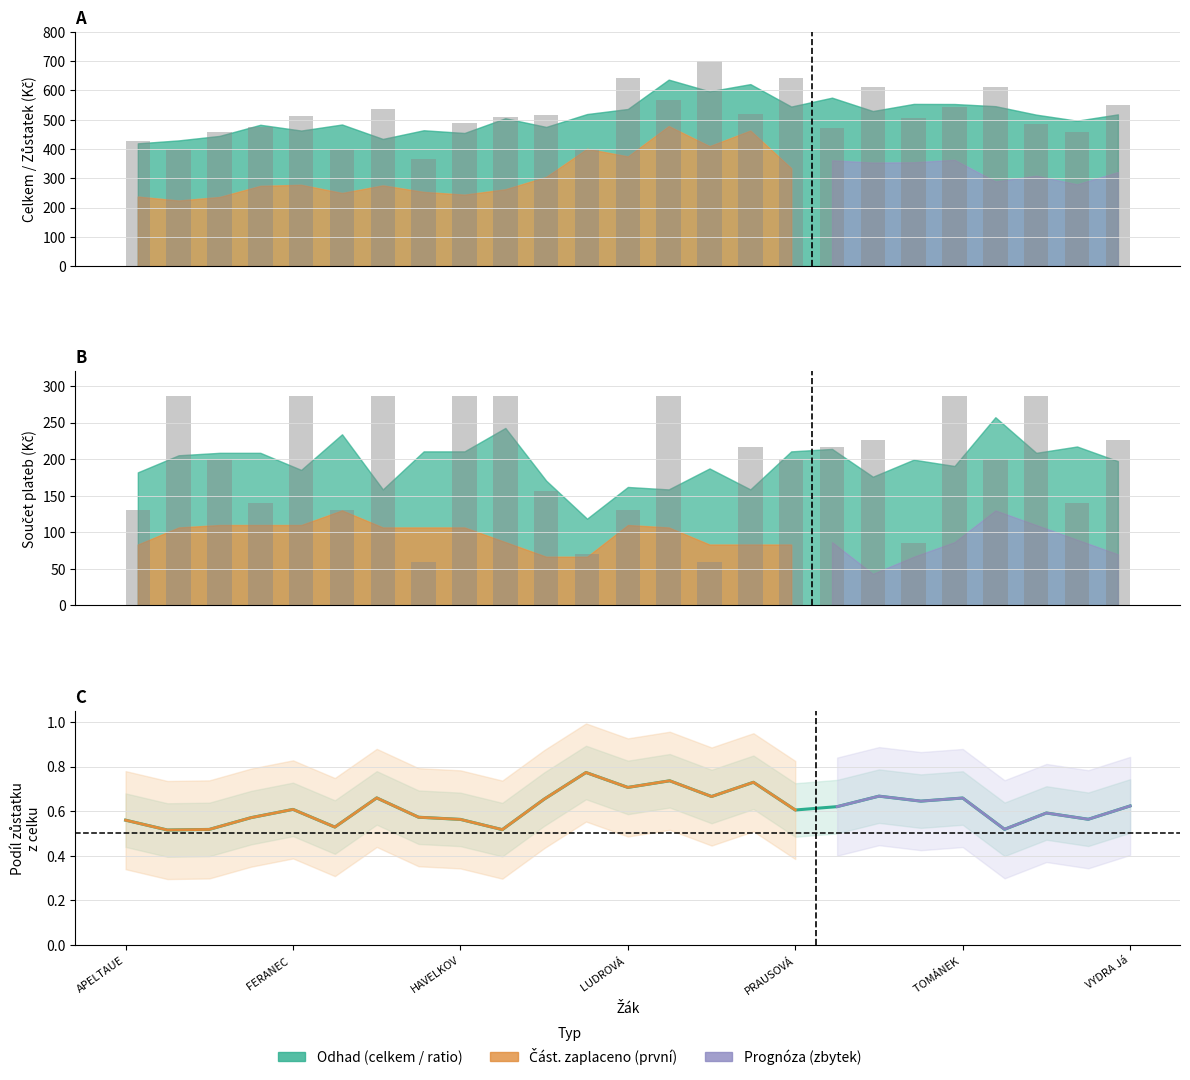

At how many categories does at least one series exceed 674?

1